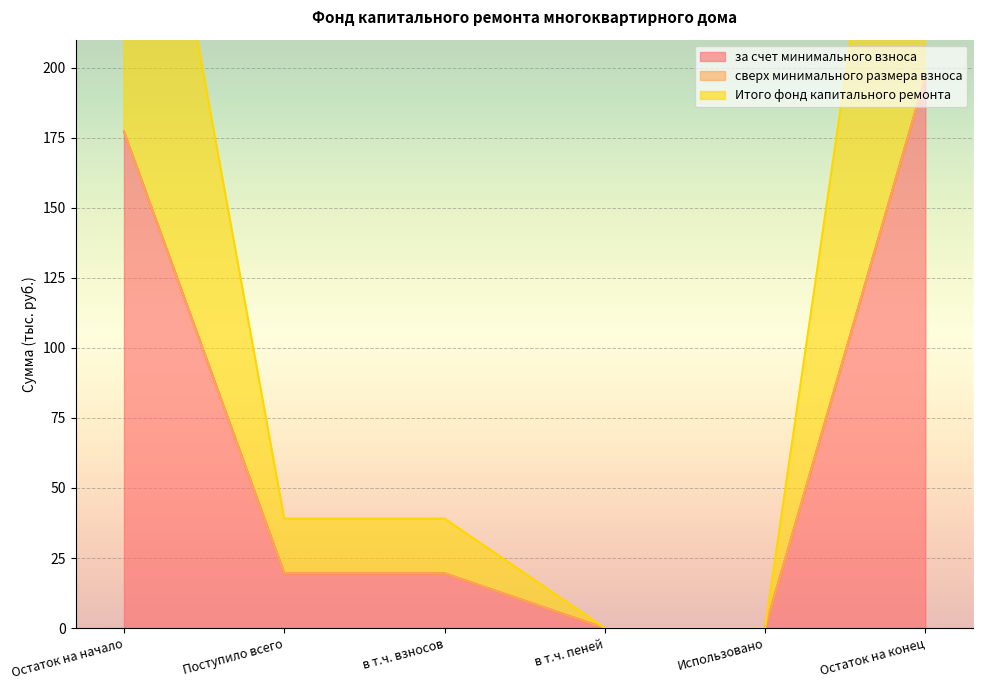

What is the difference between the maximum and minimum values in the за счет минимального взноса series?

196.7